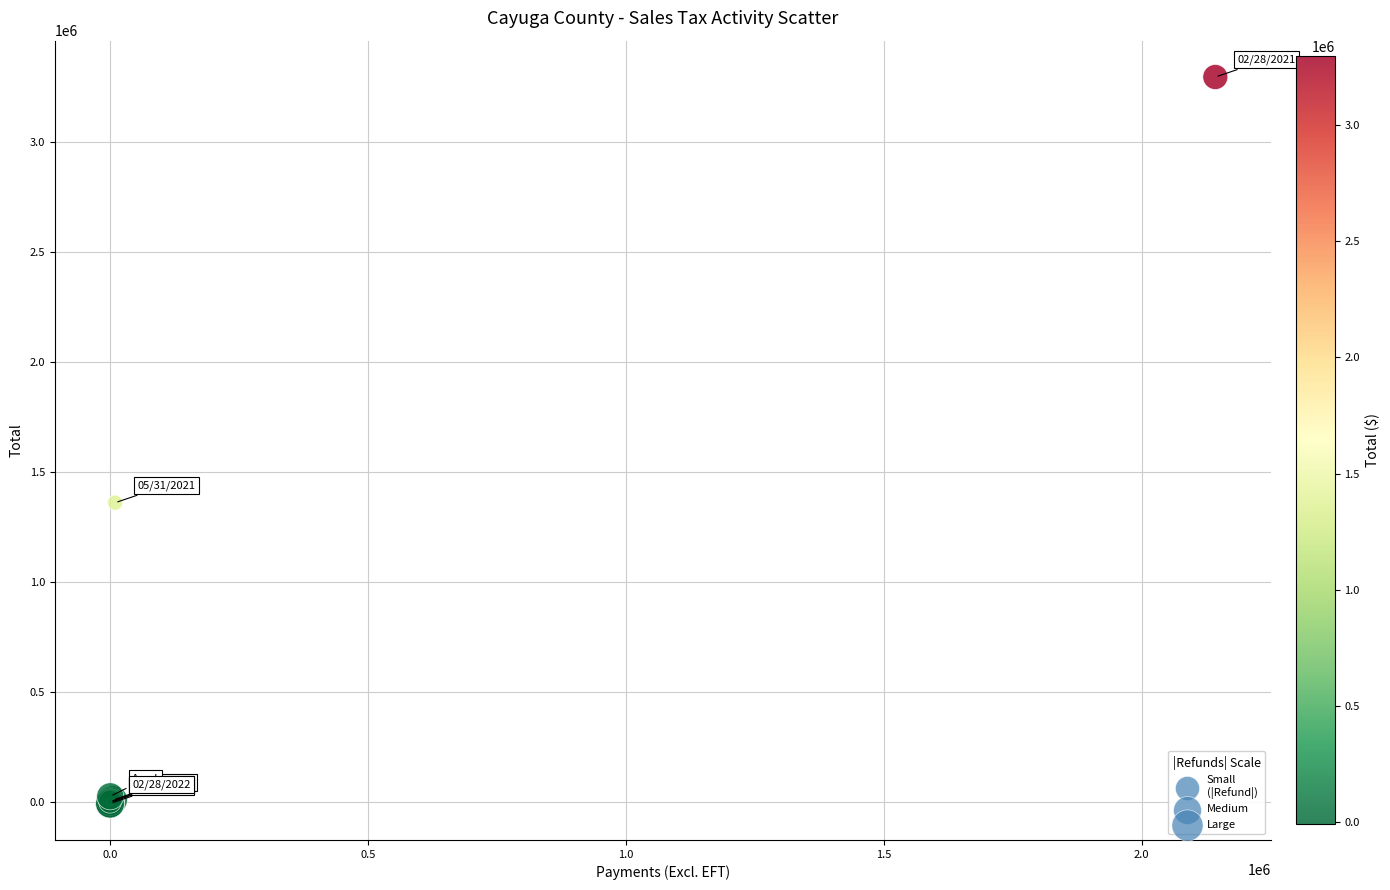

What Y value in the scatter plot is closest to 1642963?

1359310.4